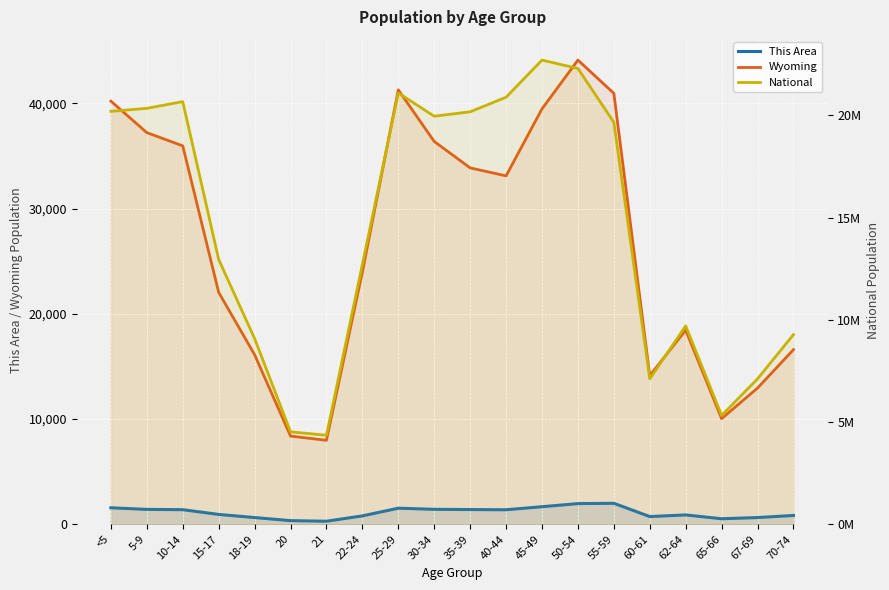

Between 10-14 and 70-74, which series saw the biggest shift?

National